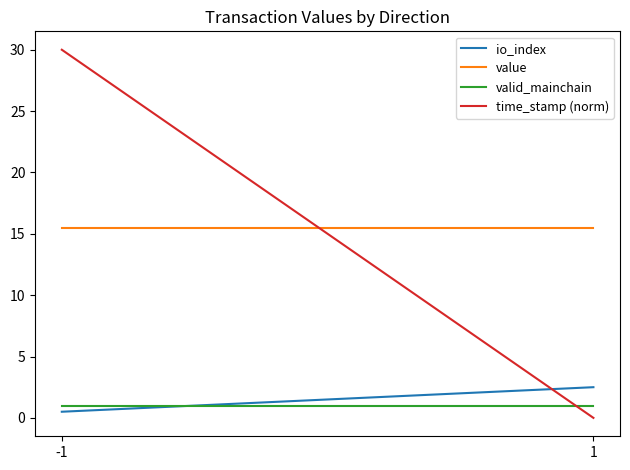

What is the greatest value displayed?

30.0